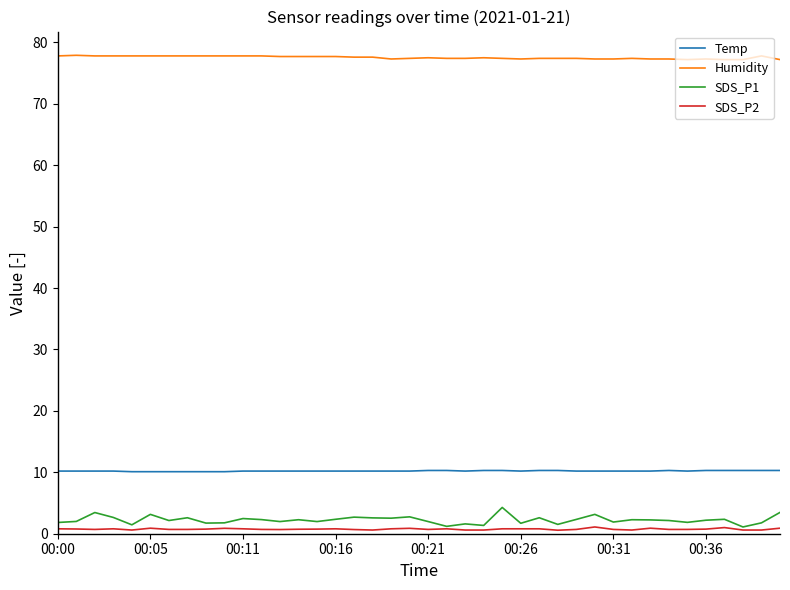

What are all the series names shown in the legend?

Temp, Humidity, SDS_P1, SDS_P2